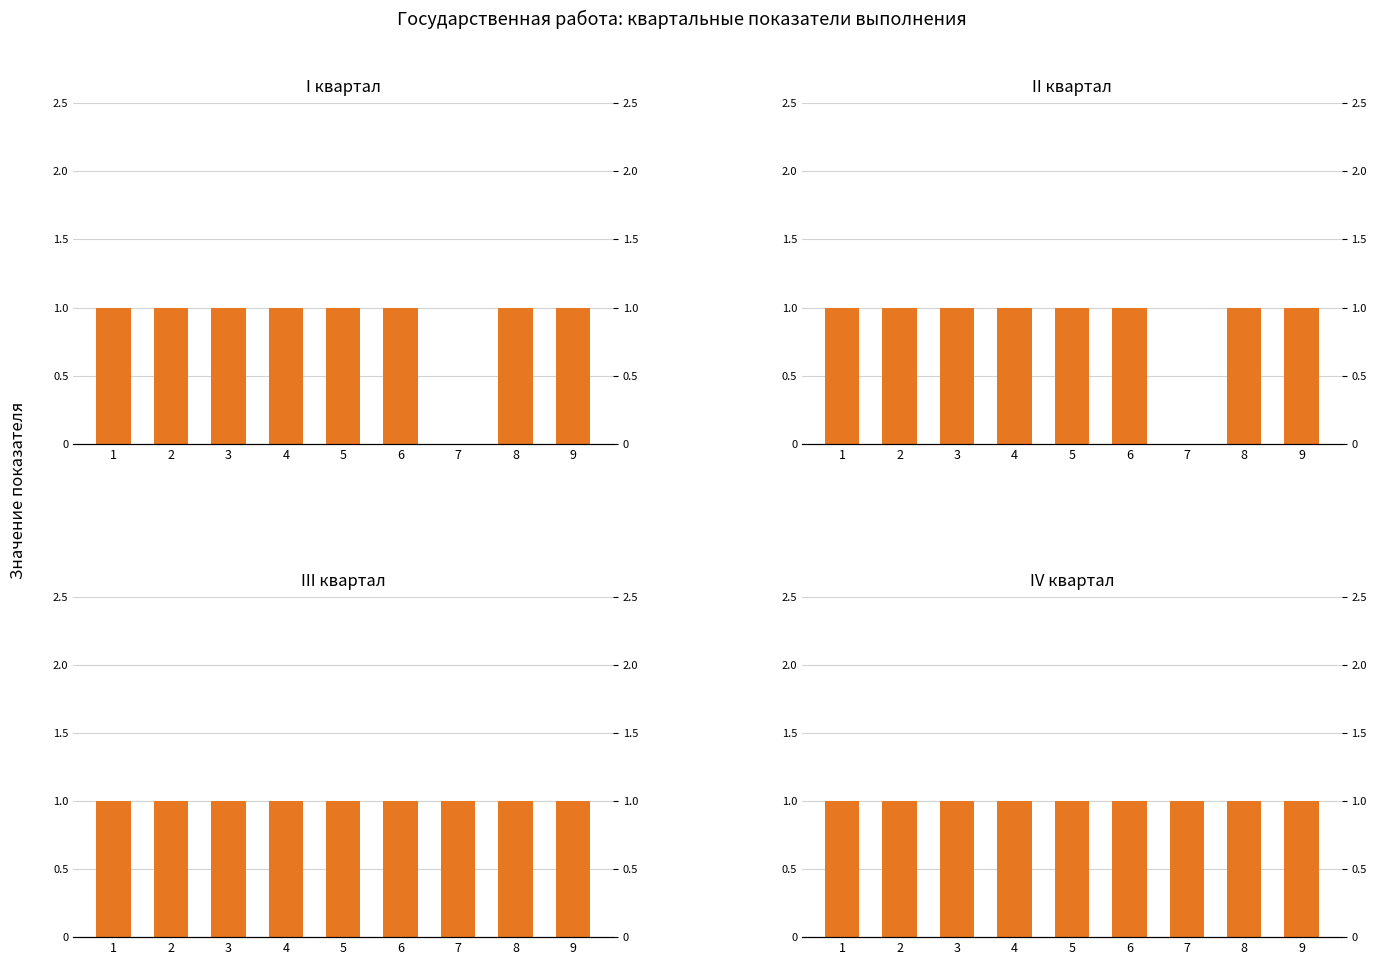

Is the value of I квартал at 6 greater than the value of II квартал at 3?

No